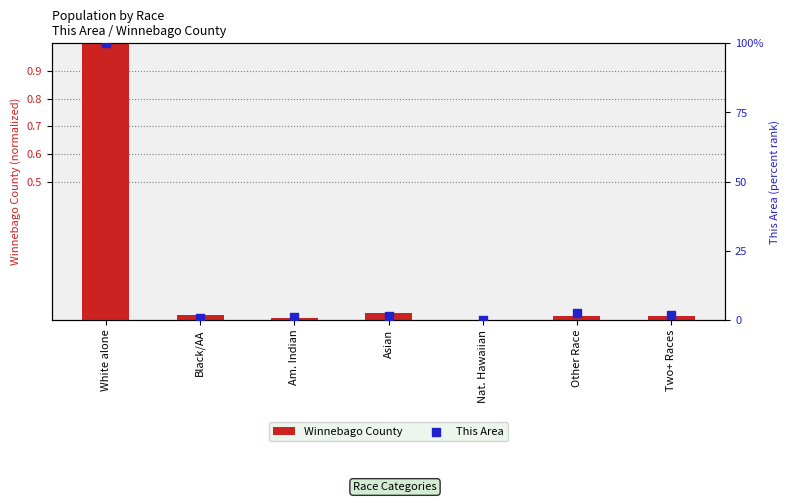

Which series contains the lowest Y value?

Winnebago County